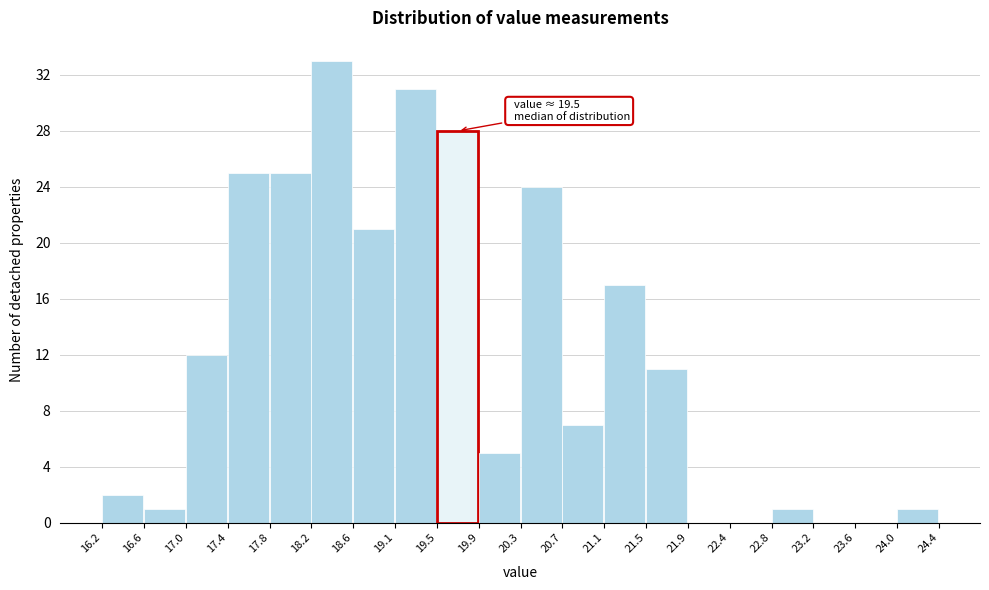

Over which range of the x-axis is the bar tallest?

18.2 to 18.6